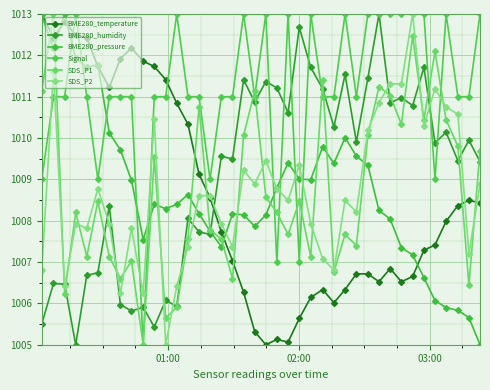

Which series has the widest spread of values?

BME280_temperature